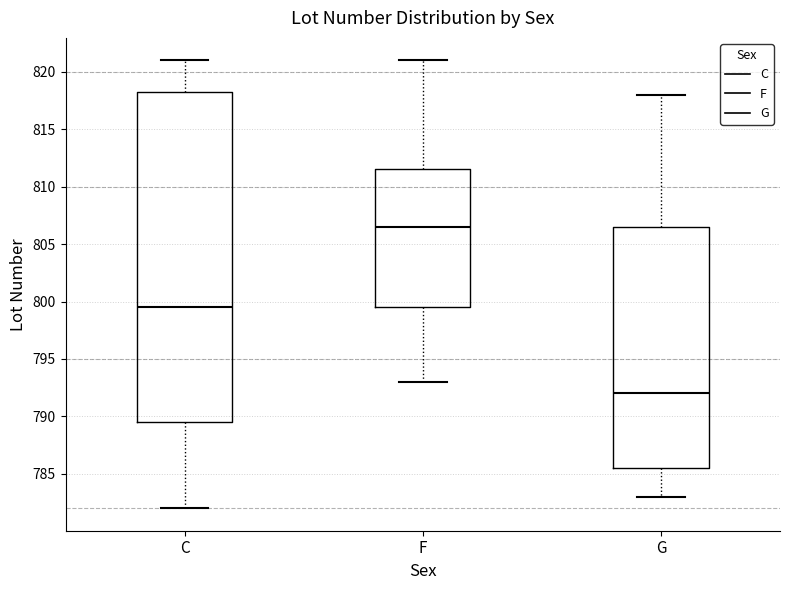

Reading left to right, transcribe this box plot: for each box, give where its median line is, the range the box spans, and where its two whiskers end, as read against the y-axis. The values are not printed on the chart, so give them approximately, as read against the axis.

C: median 799.5, box 789.5 to 818.5, whiskers 782.0 to 821.0
F: median 806.5, box 799.5 to 811.5, whiskers 793.0 to 821.0
G: median 792.0, box 785.5 to 806.5, whiskers 783.0 to 818.0